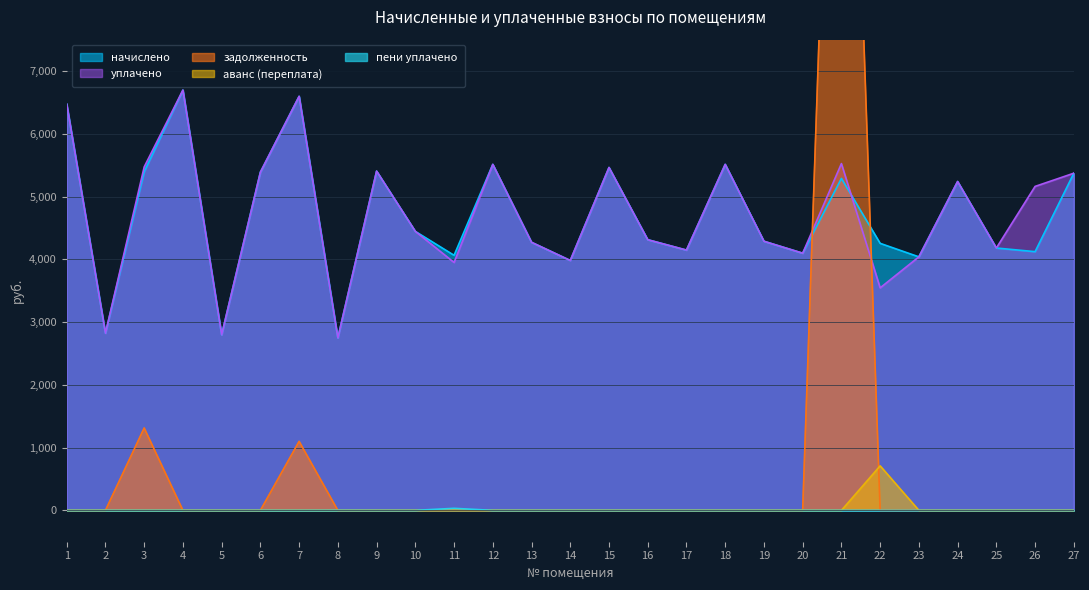

Which series has the largest total across all categories?

уплачено